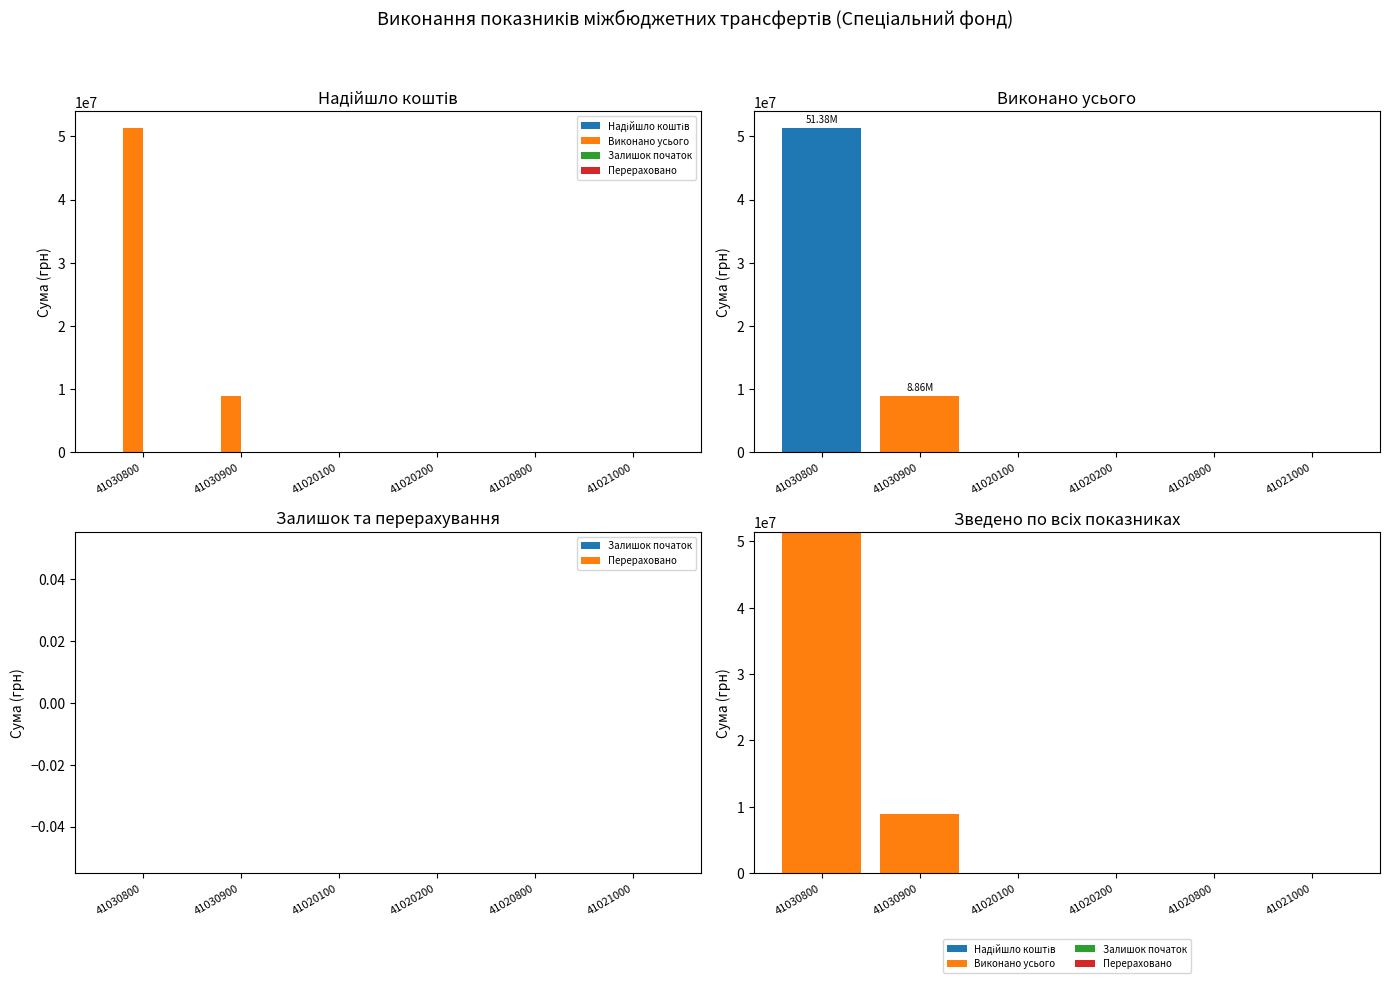

How many groups of bars are there?

6